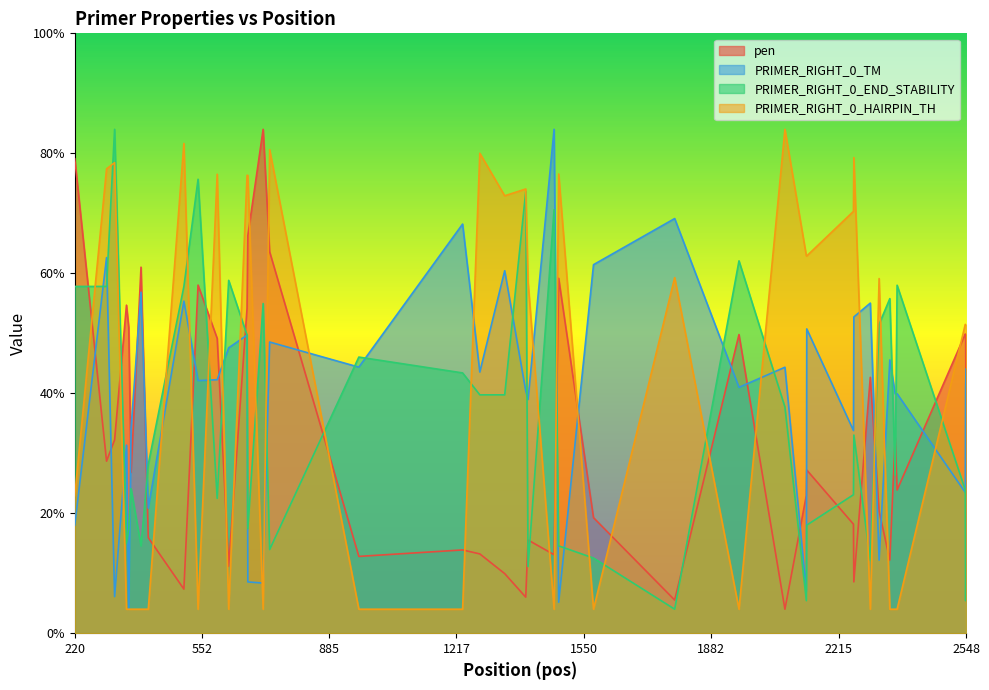

What is the average value of the PRIMER_RIGHT_0_HAIRPIN_TH series?

20.4